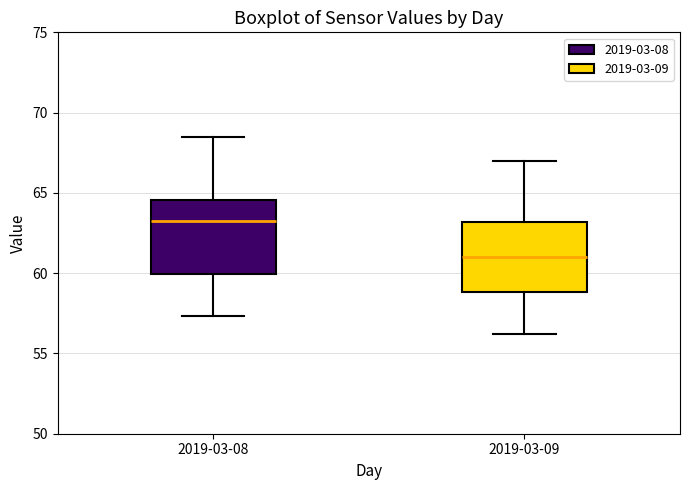

Where is the lower edge of the box for 2019-03-09 on the y-axis? The values are not printed on the chart, so give them approximately, as read against the axis.

59.0